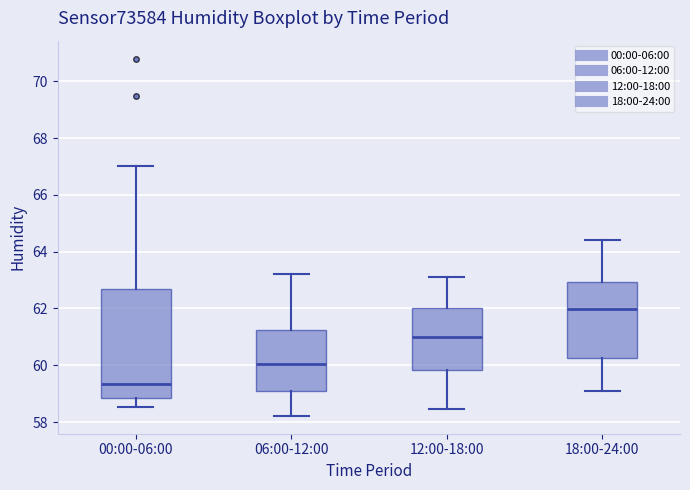

Which box's median line is the lowest?

00:00-06:00